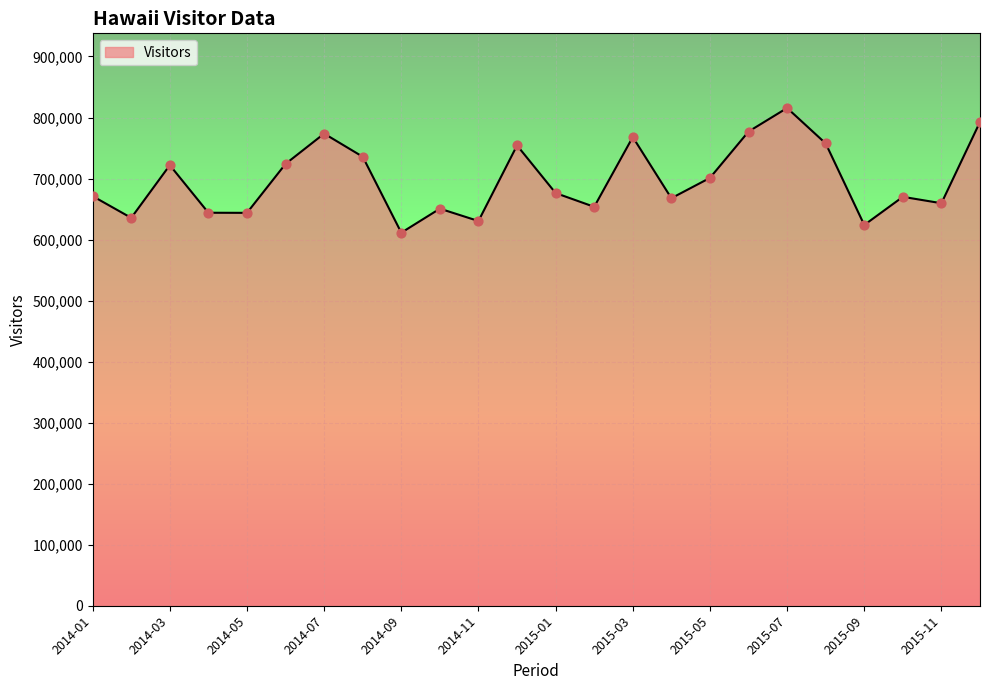

What is the smallest value displayed?

611256